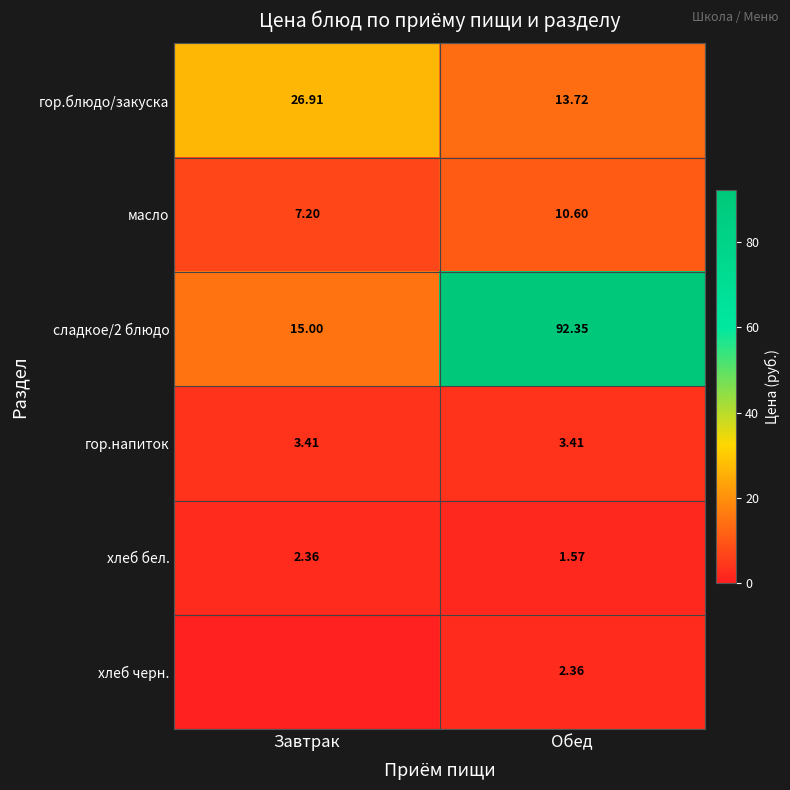

List the labels in order of гор.блюдо/закуска value, largest first.

Завтрак, Обед